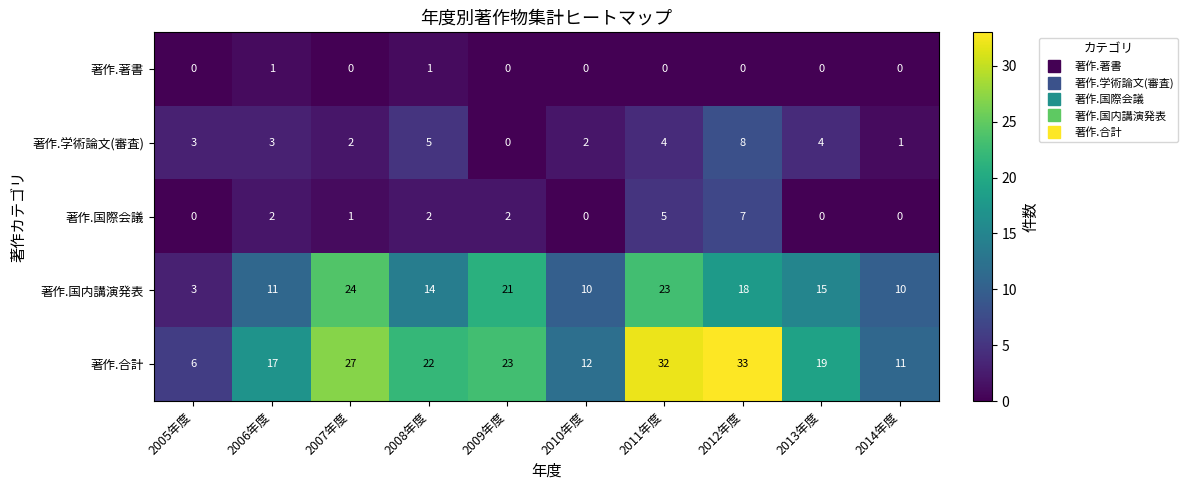

Which series changed the most between 2005年度 and 2013年度?

著作.合計